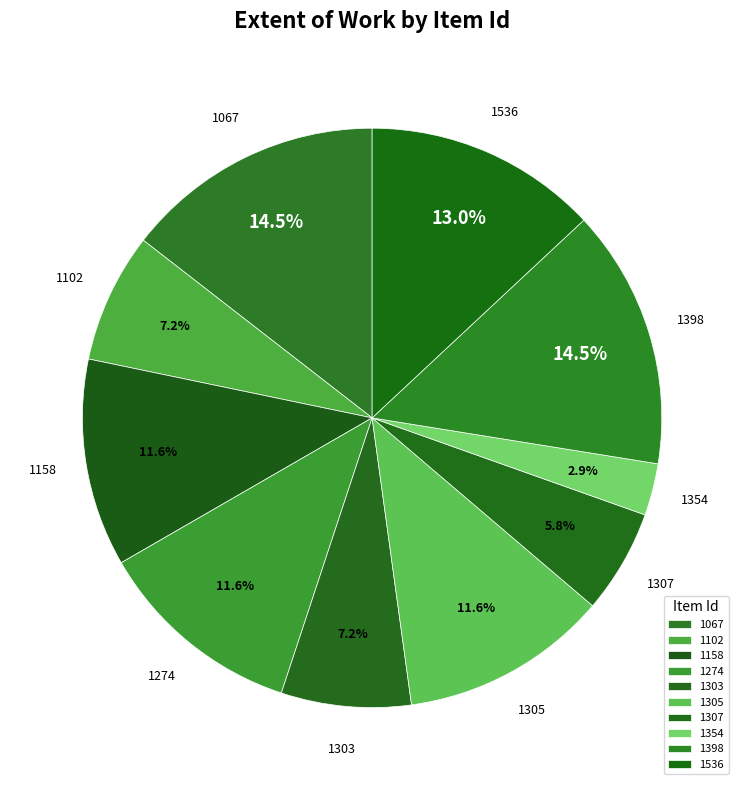

To the nearest percent, what is the difference between the largest and smallest slice percentages?

12%